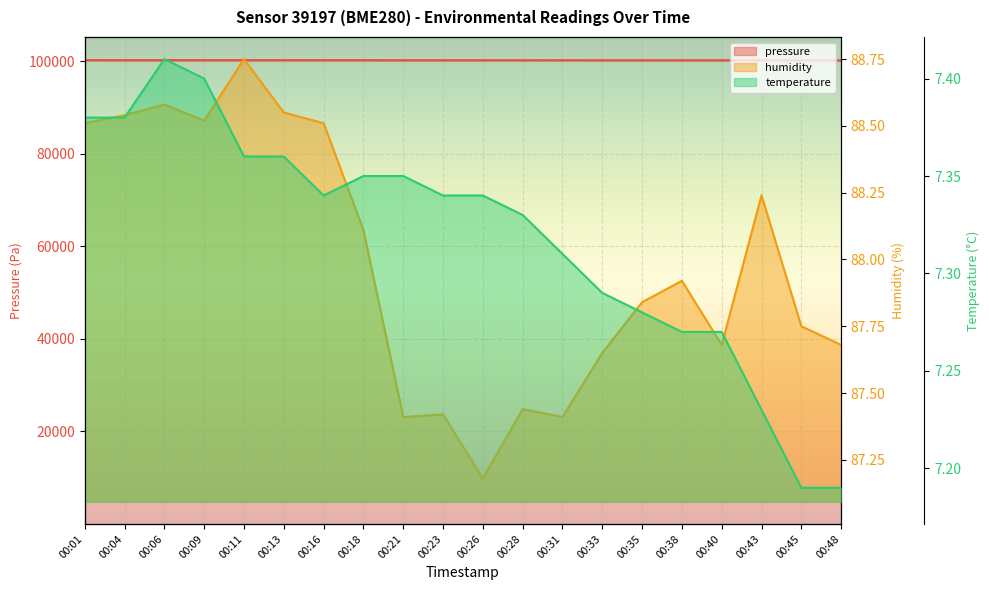

How many lines are shown in the chart?

3